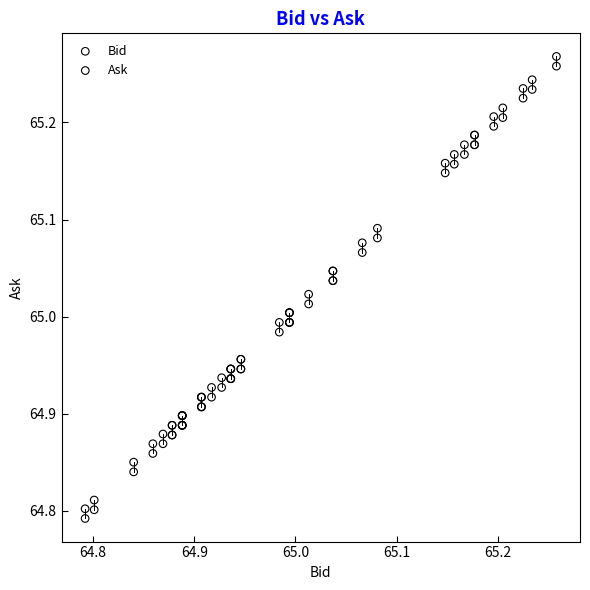

What are all the series names shown in the legend?

Bid, Ask